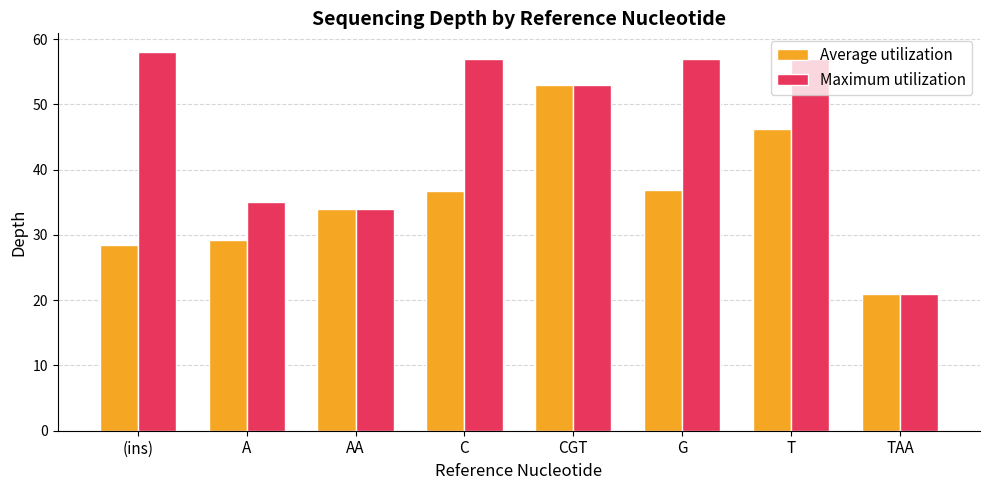

What is the difference between the maximum and minimum values in the Maximum utilization series?

37.0